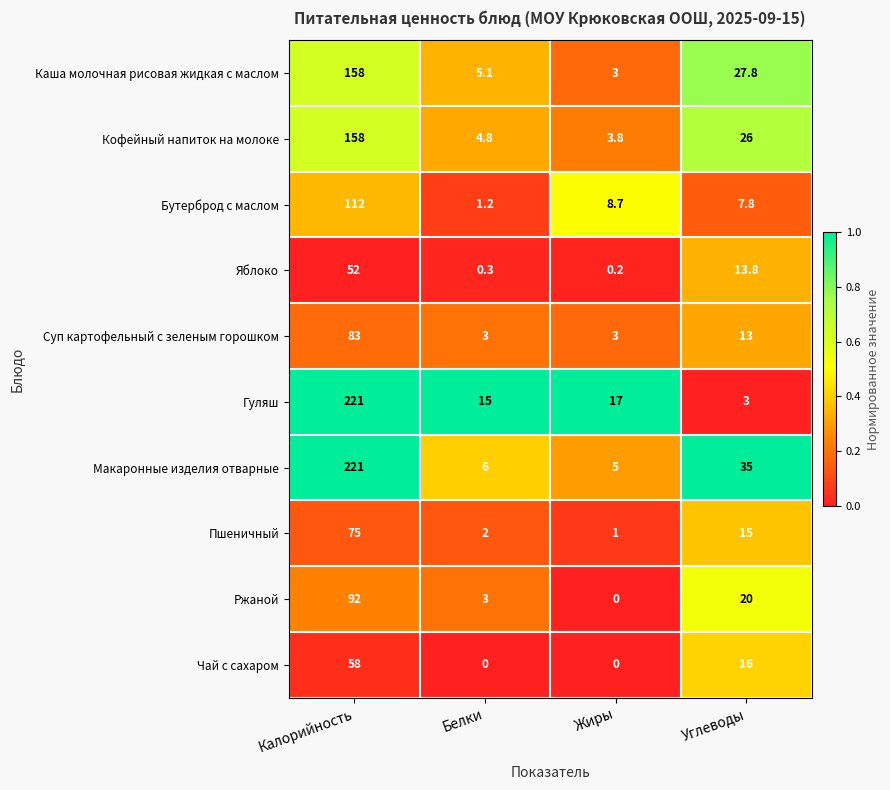

What is the maximum value shown in the chart?

221.0